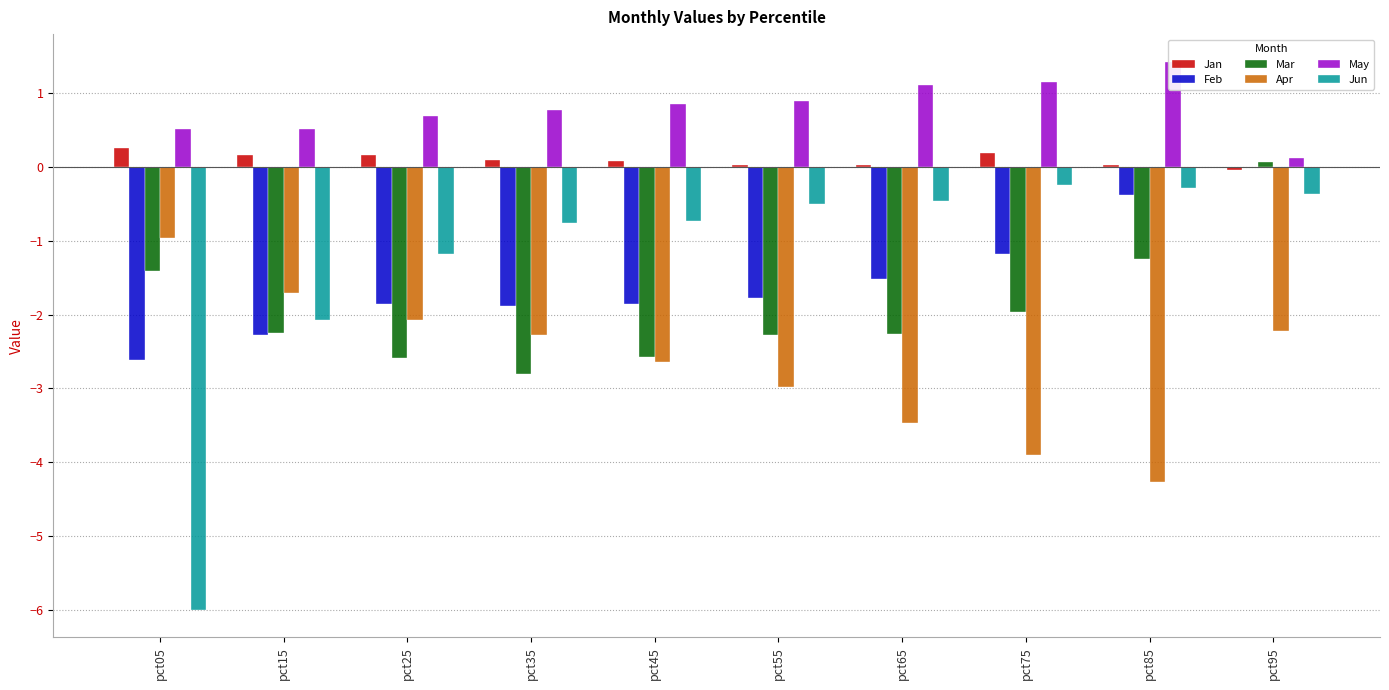

Rank the series by their maximum value, from lowest to highest.

Apr, Jun, Feb, Mar, Jan, May